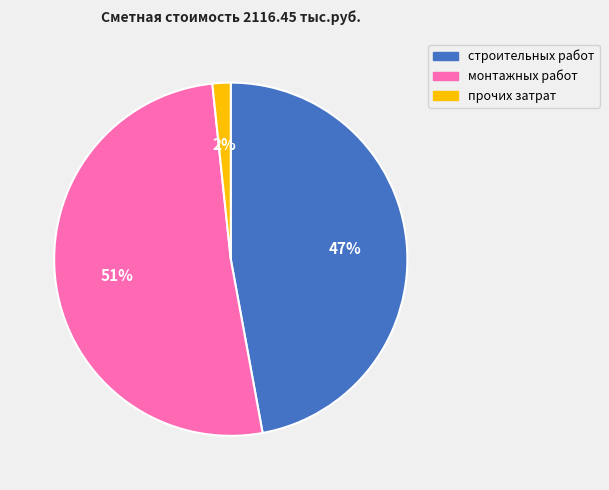

To the nearest percent, what is the average slice percentage?

33%